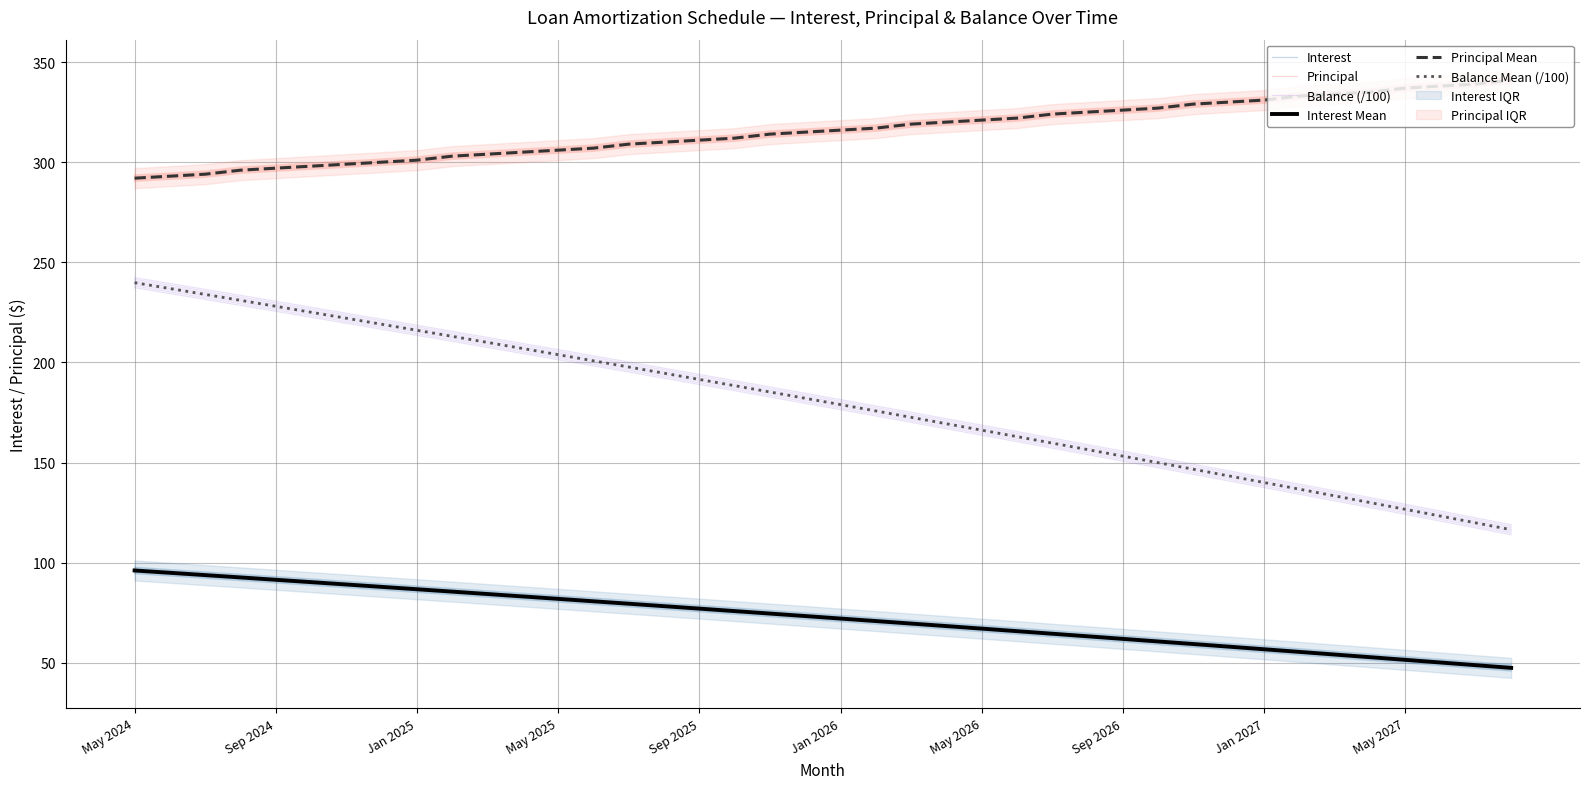

True or false: Balance Mean (/100) has more than 0 points higher than both neighbors.

False